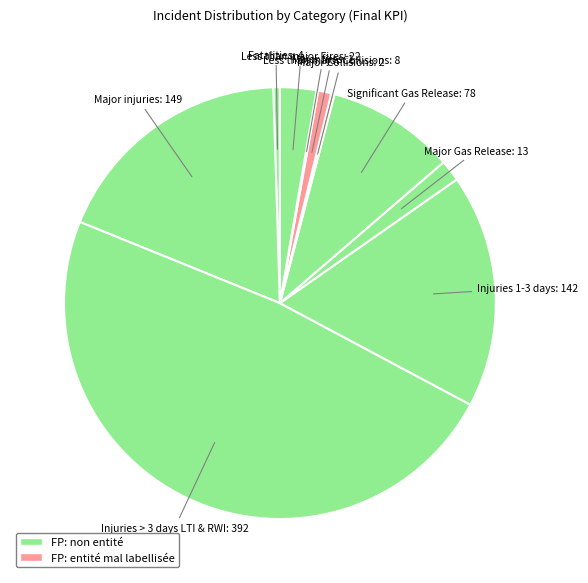

Is there any slice that represents more than half of the pie?

No